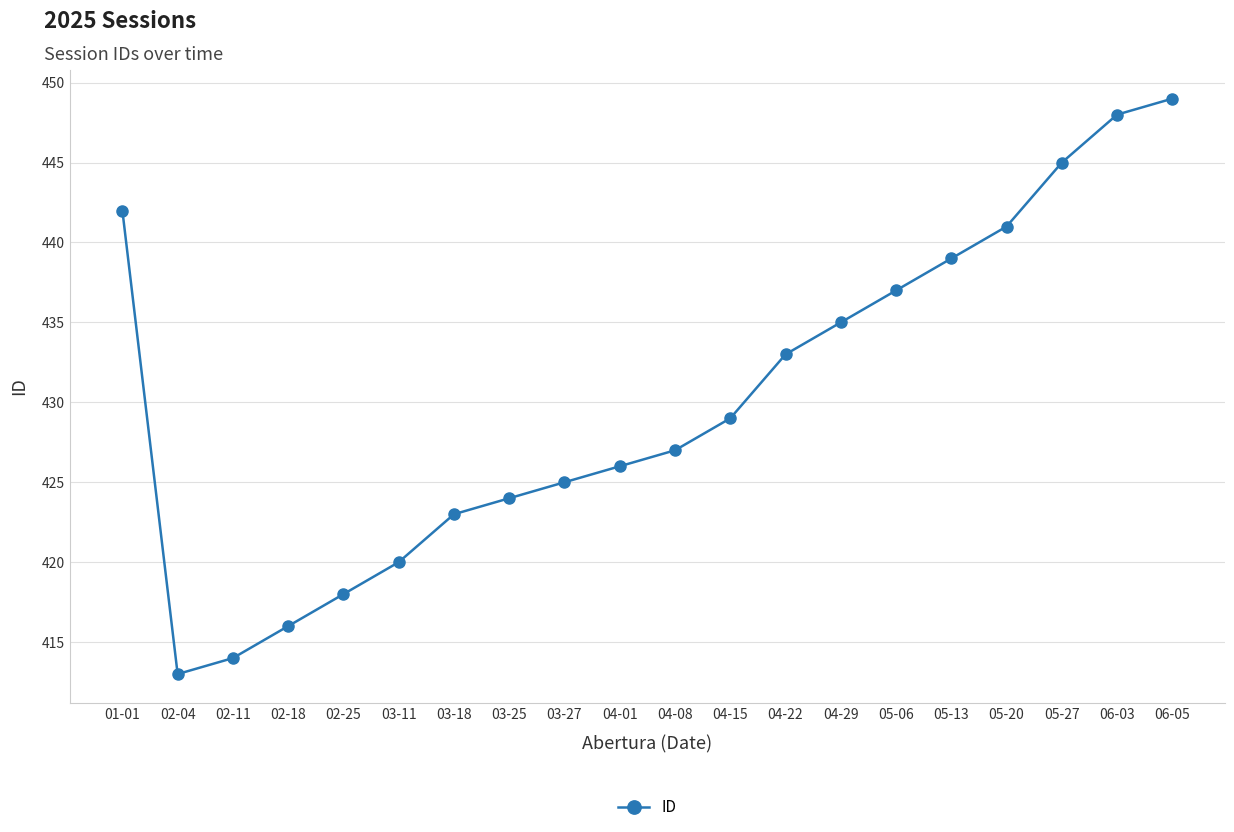

Is it true that the value at 05-20 is 441?

True